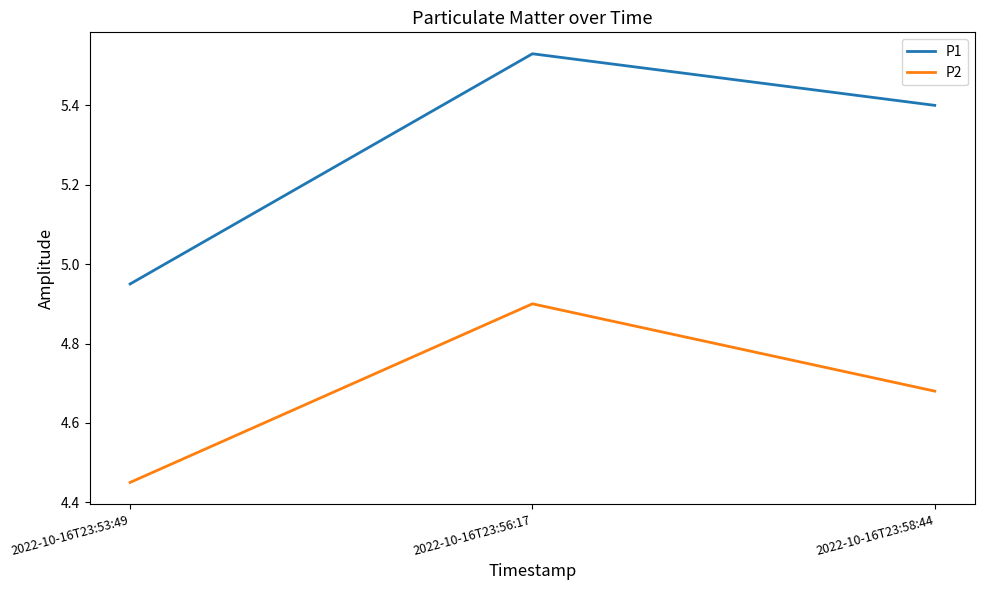

Does the chart have visible grid lines?

No